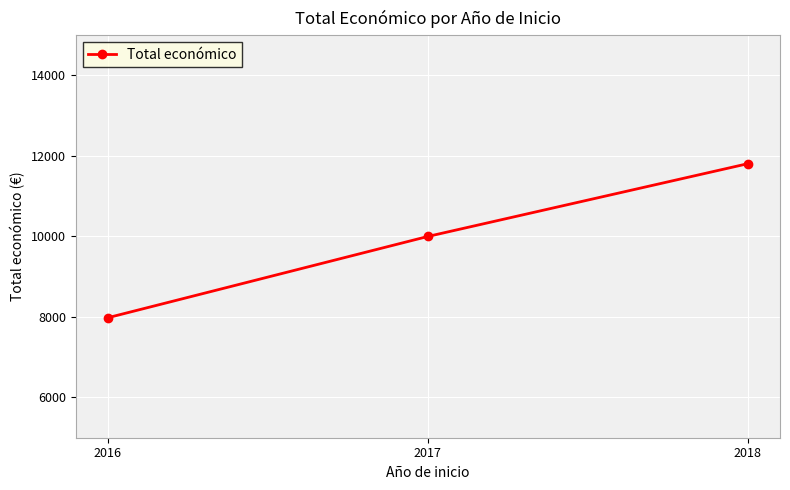

Is it true that the value at 2016 is 7980?

True